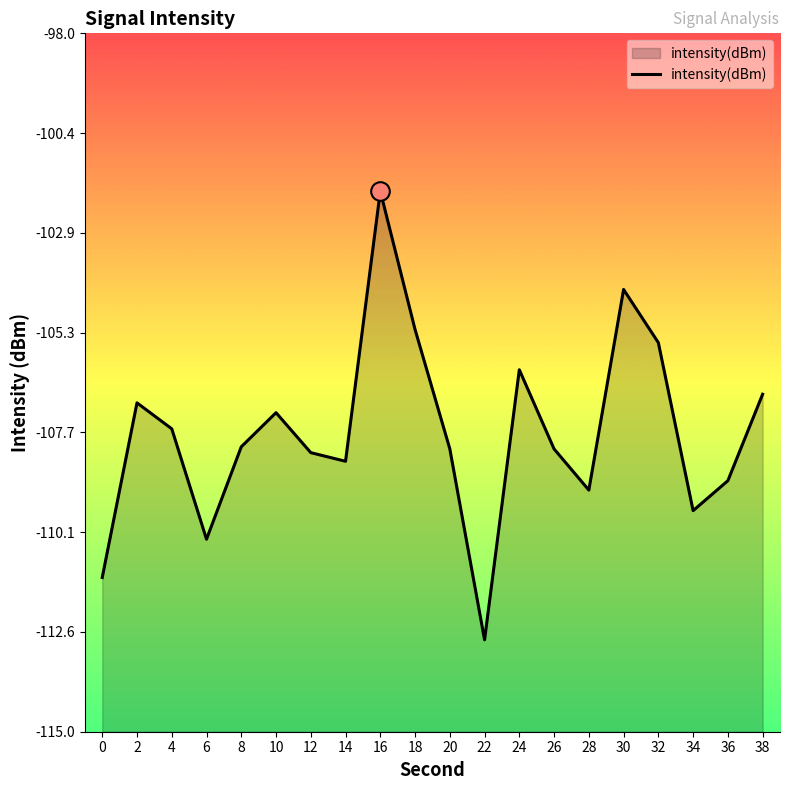

What is the change in value from 2 to 8?

-1.1